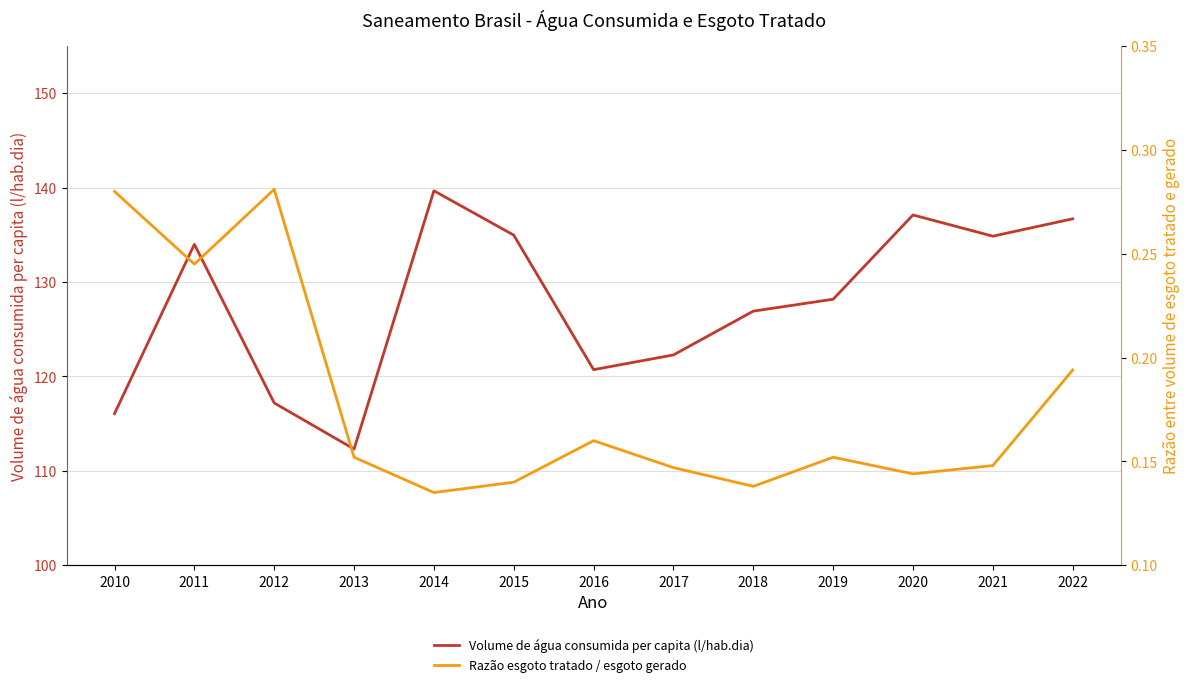

At which category does Razão esgoto tratado / esgoto gerado reach its first local peak?

2012